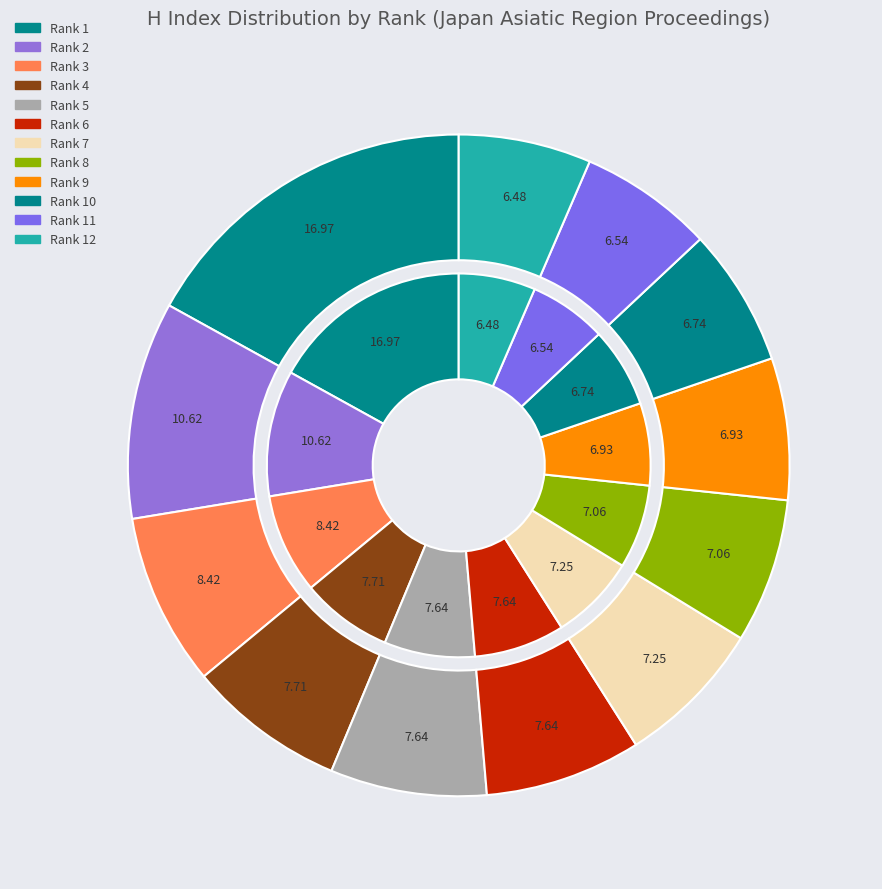

Is Rank 5 the majority of the pie?

No